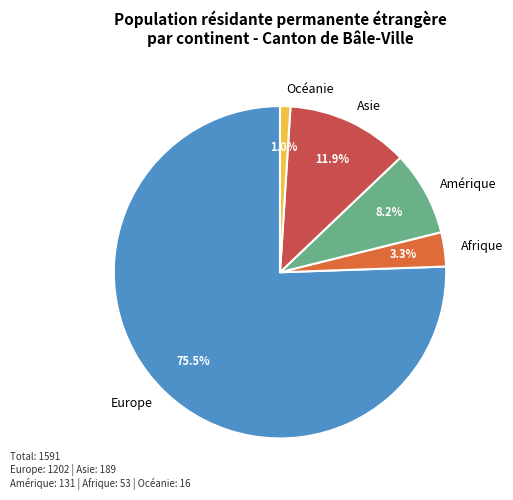

To the nearest percent, what is the combined percentage of Afrique and Europe?

79%